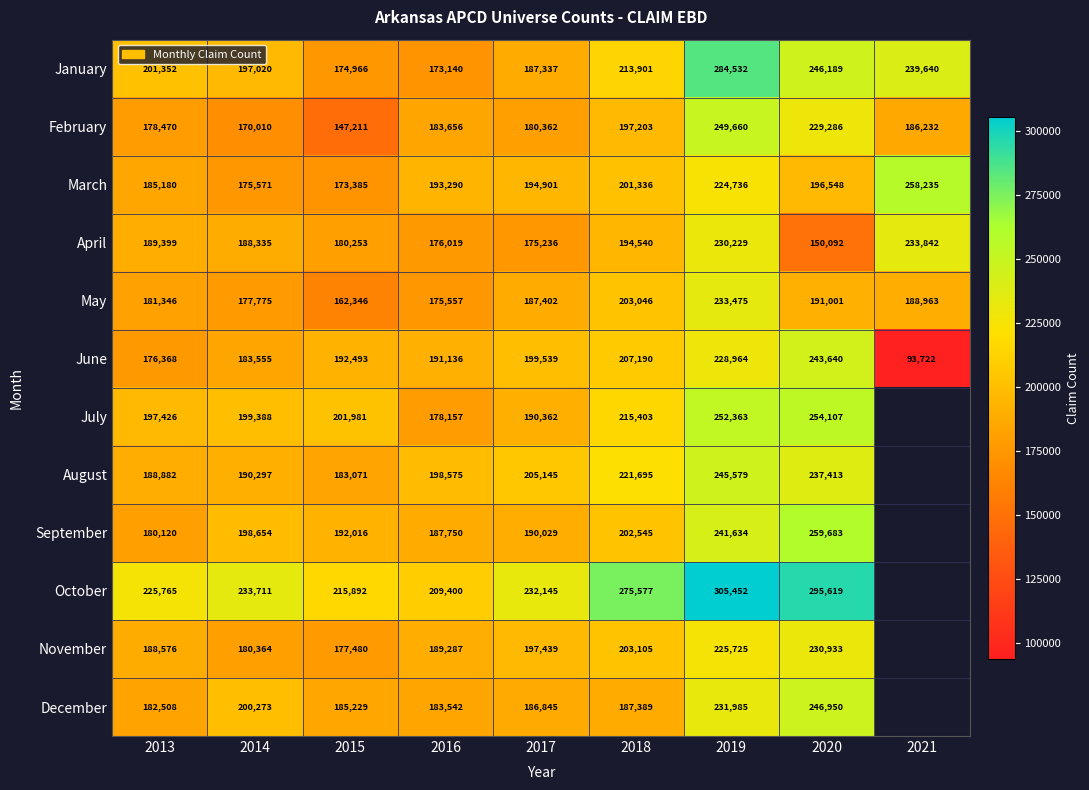

At which category is the sum across all series the highest?

2019